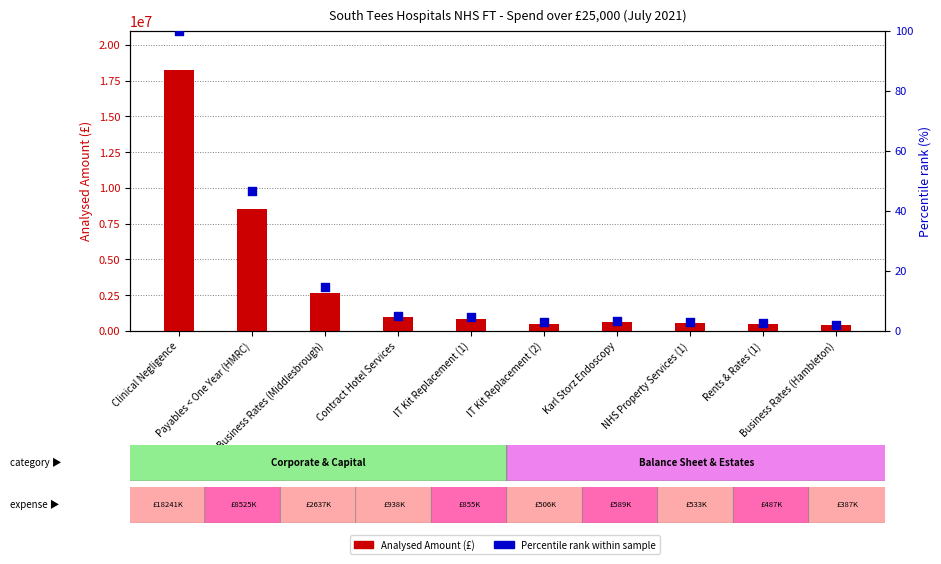

Which series has the largest total across all categories?

Analysed Amount (£)